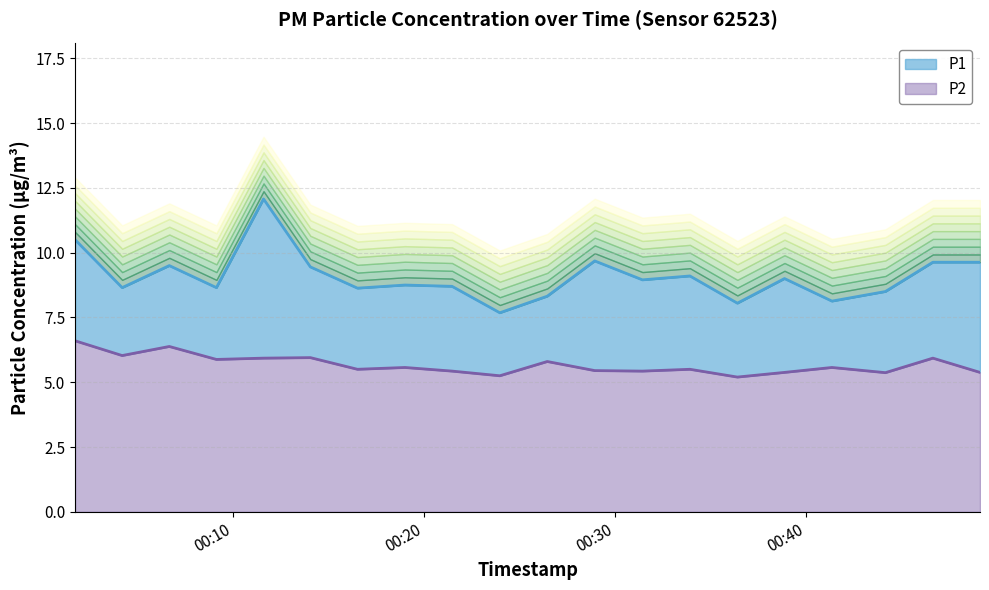

True or false: P2 and P1 cross at least once.

False